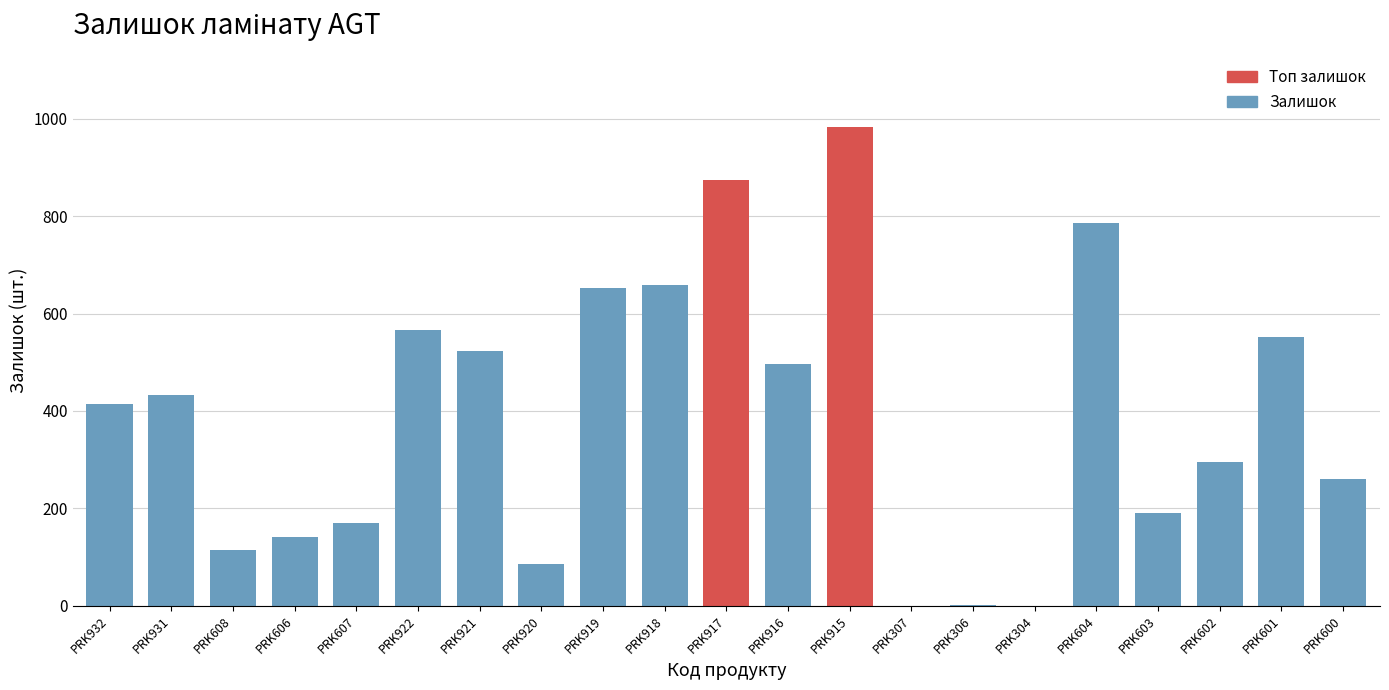

Is it true that the value at PRK919 is 653?

True